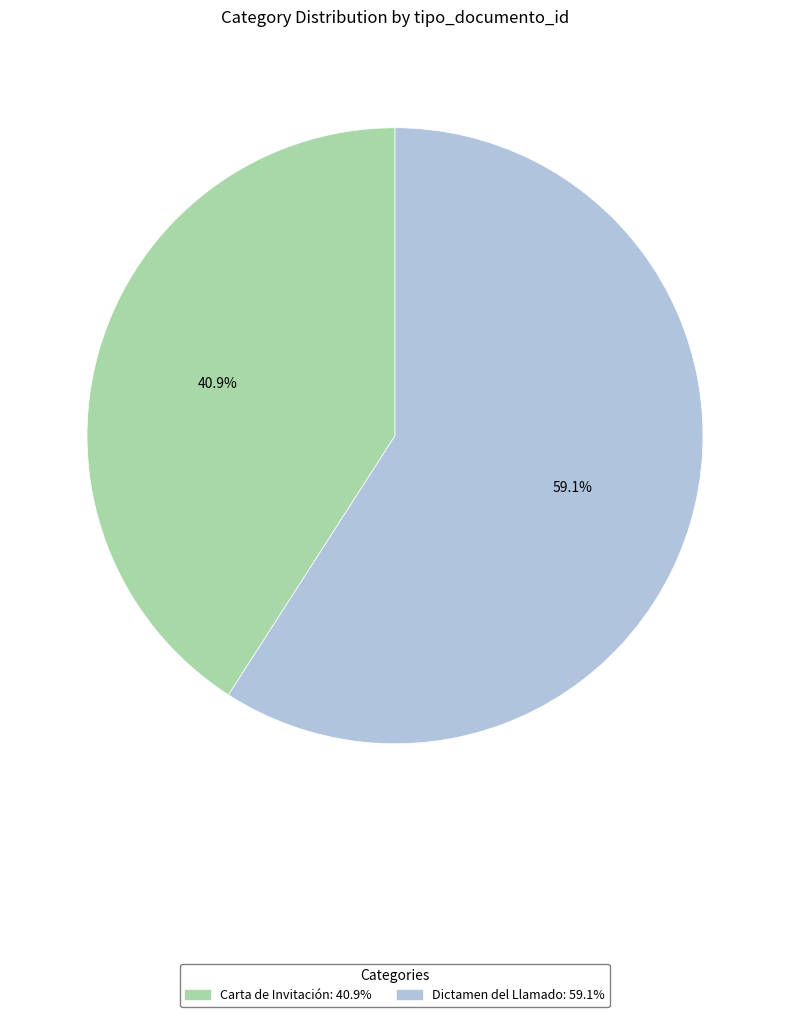

Which has a higher value, Dictamen del Llamado or Carta de Invitación?

Dictamen del Llamado